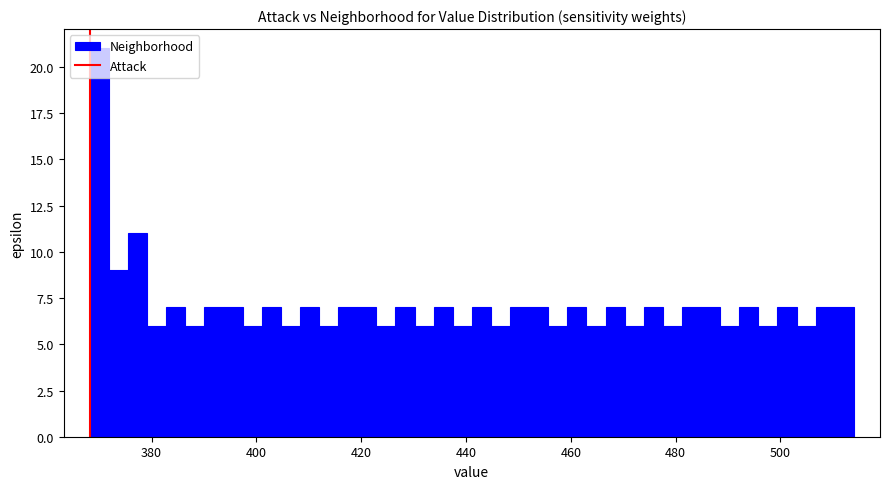

Read against the x-axis, roughly where is the centre of the tallest bar?

370